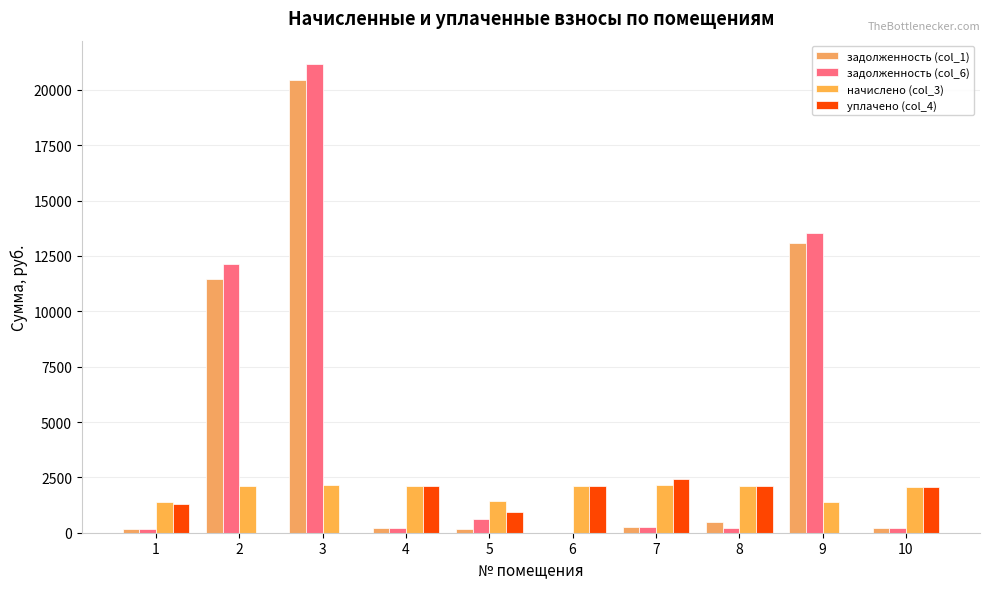

What is the average value of the задолженность (col_1) series?

4647.8